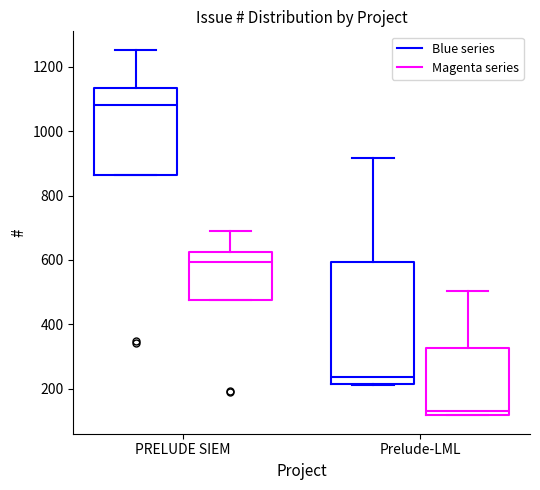

Where is the upper edge of the box for PRELUDE SIEM (Blue series) on the y-axis? The values are not printed on the chart, so give them approximately, as read against the axis.

1140